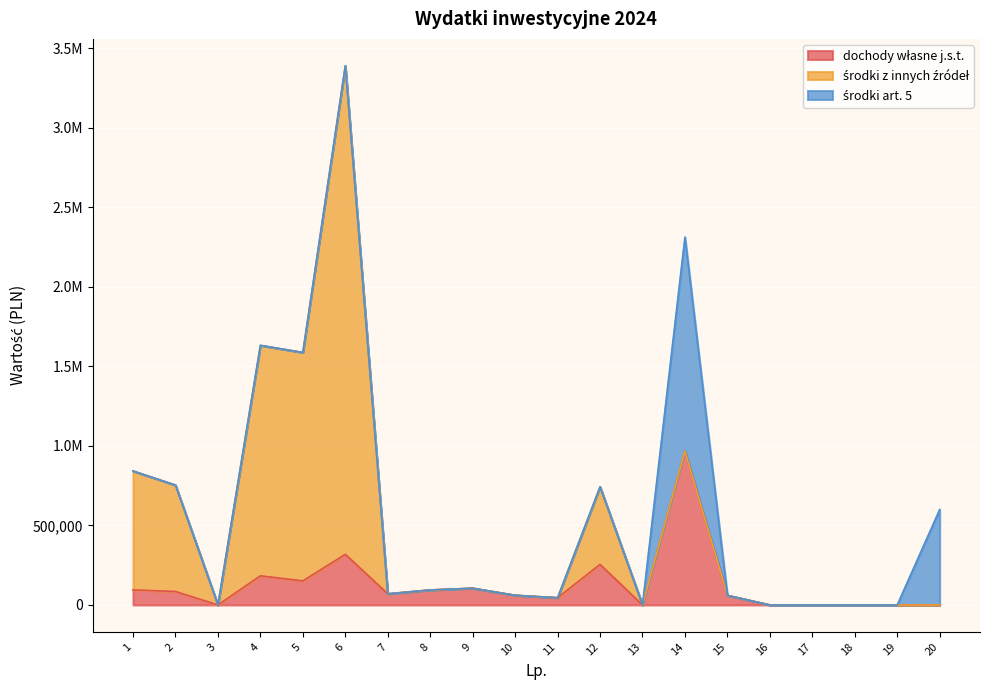

Which series ends up on top after the final intersection of dochody własne j.s.t. and środki art. 5?

dochody własne j.s.t.